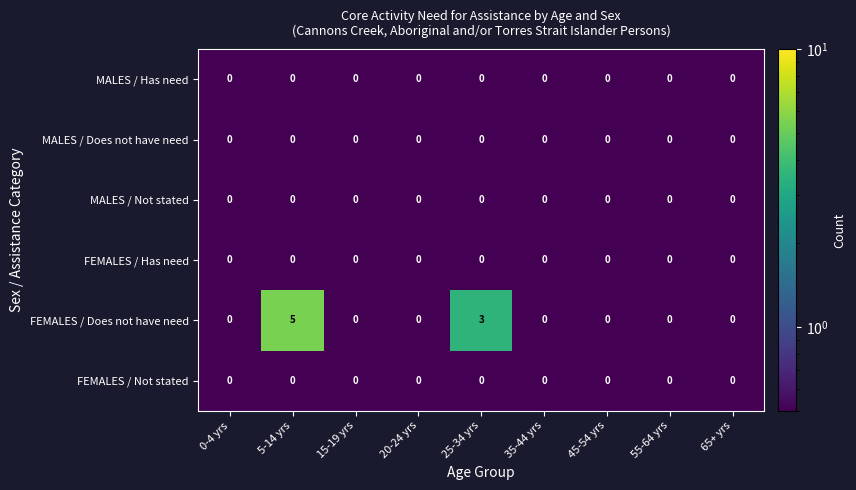

At which category is the sum across all series the highest?

5-14 yrs